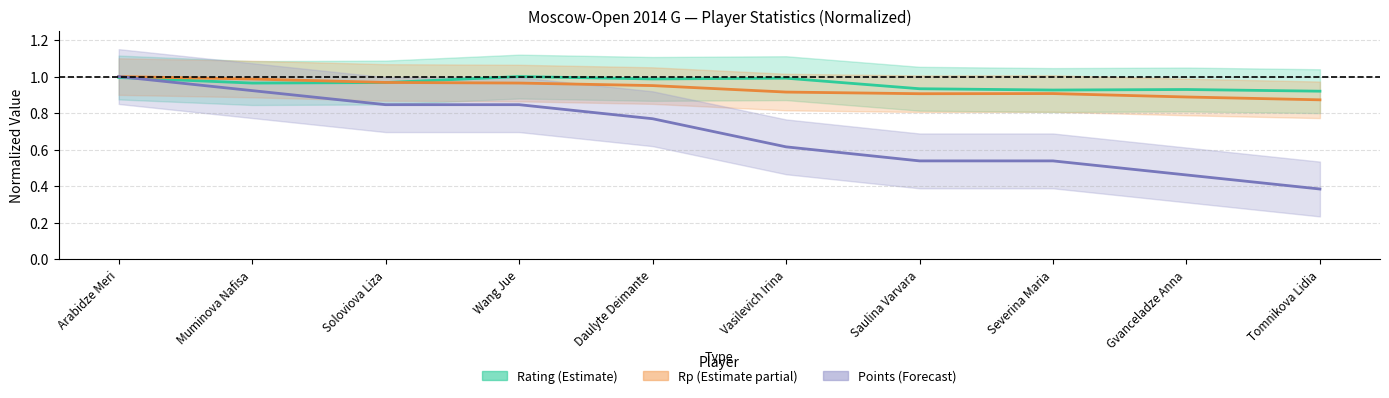

At how many categories does at least one series exceed 0?

10